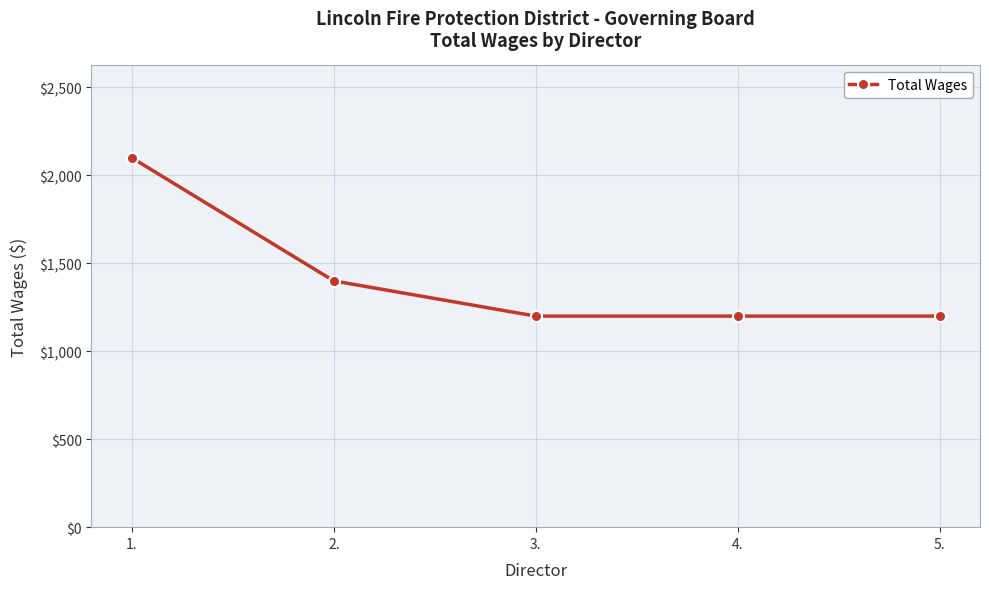

True or false: the data has more than 1 interior local peaks.

False